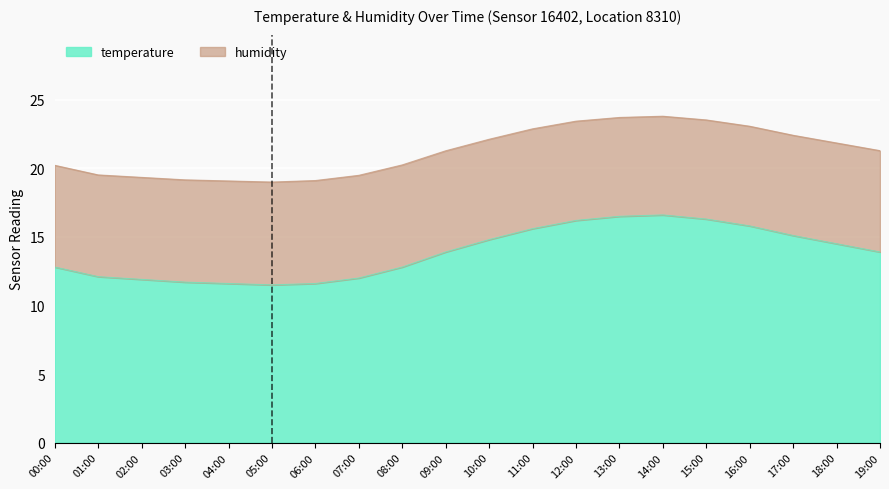

Reading left to right, transcribe all the data shown in this chart.

temperature: 00:00=12.8	01:00=12.1	02:00=11.9	03:00=11.7	04:00=11.6	05:00=11.5	06:00=11.6	07:00=12.0	08:00=12.8	09:00=13.9	10:00=14.8	11:00=15.6	12:00=16.2	13:00=16.5	14:00=16.6	15:00=16.3	16:00=15.8	17:00=15.1	18:00=14.5	19:00=13.9
humidity: 00:00=20.2	01:00=19.5	02:00=19.3	03:00=19.2	04:00=19.1	05:00=19.0	06:00=19.1	07:00=19.5	08:00=20.2	09:00=21.3	10:00=22.1	11:00=22.9	12:00=23.4	13:00=23.7	14:00=23.8	15:00=23.5	16:00=23.1	17:00=22.4	18:00=21.9	19:00=21.3